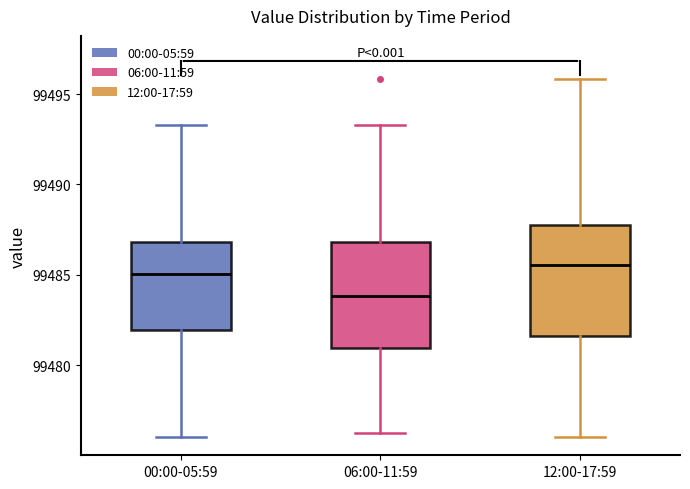

Where does the lower whisker of the box for 12:00-17:59 end on the y-axis? The values are not printed on the chart, so give them approximately, as read against the axis.

99476.0